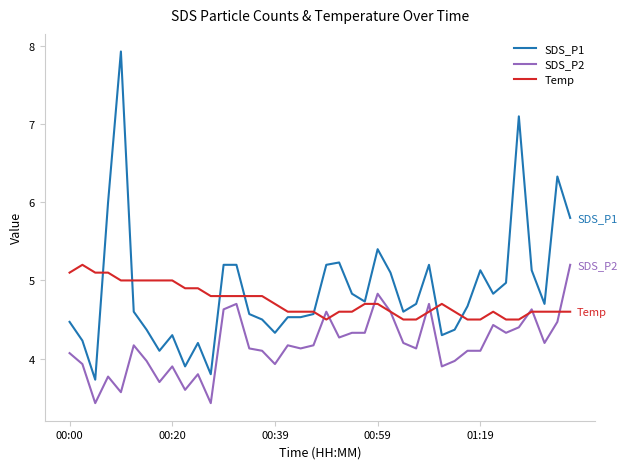

What is the maximum value for Temp?

5.2